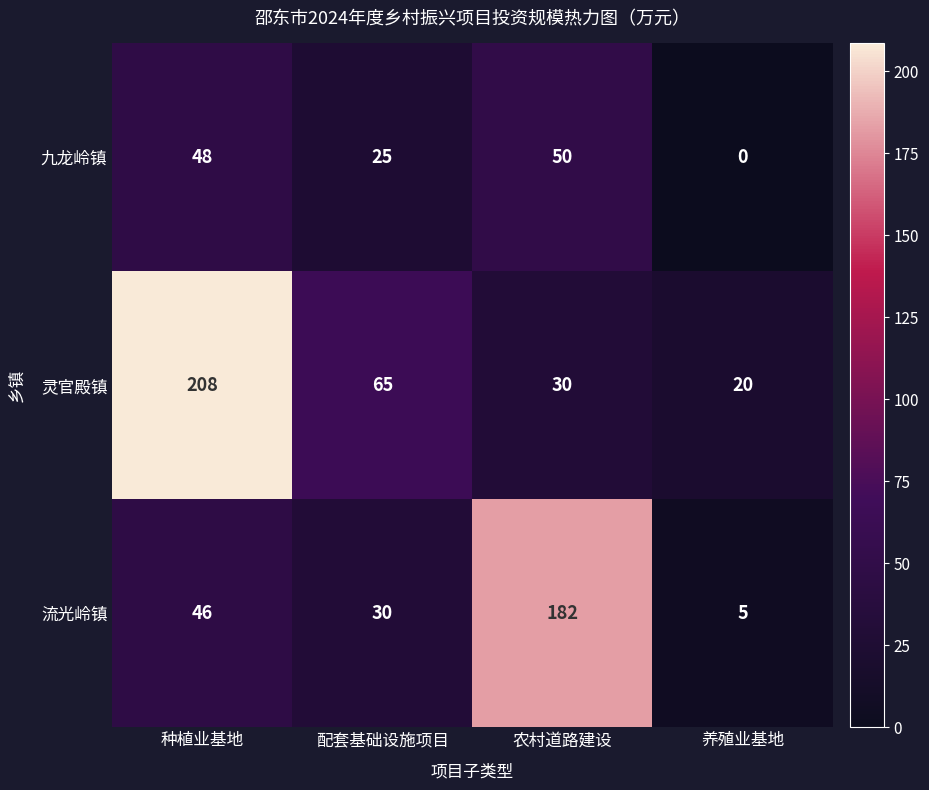

Is it true that 流光岭镇 equals 56 at 农村道路建设?

False